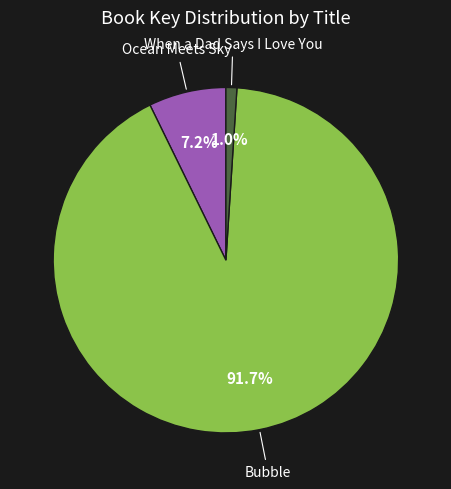

Is there a majority slice in this chart?

Yes